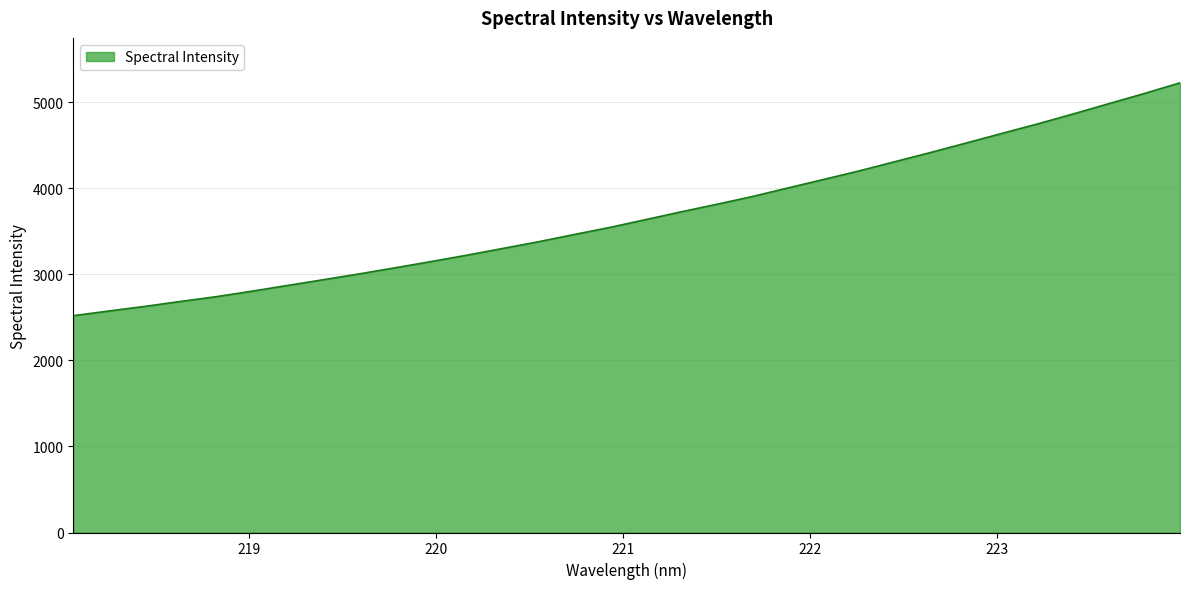

What is the minimum value shown in the chart?

2519.5